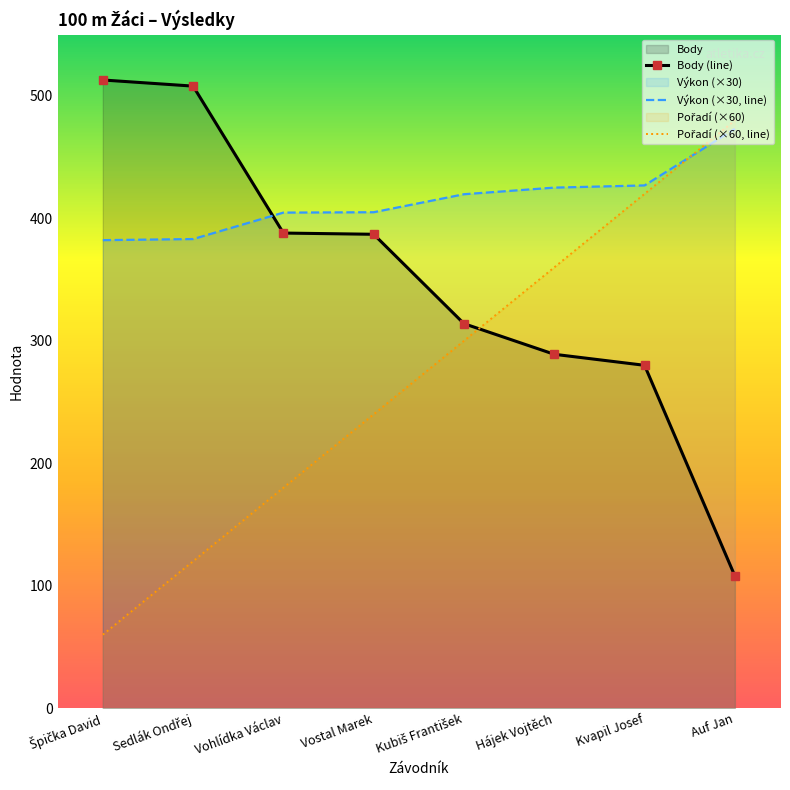

True or false: Výkon (×30, line) has more than 0 points higher than both neighbors.

False